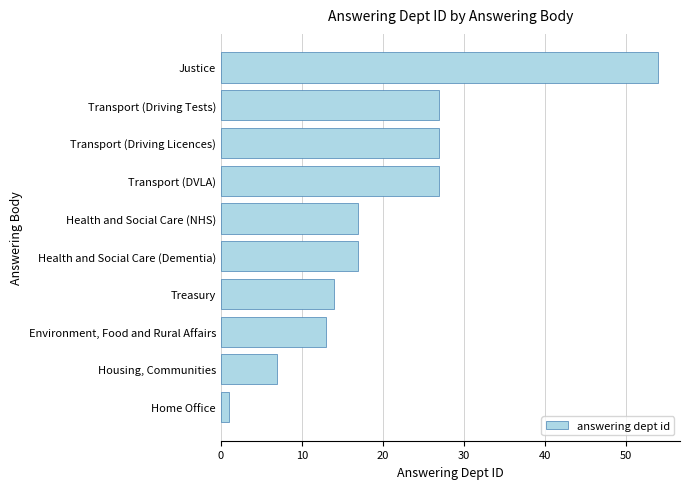

The chart shows a value of 39 at Transport (Driving Tests). True or false?

False